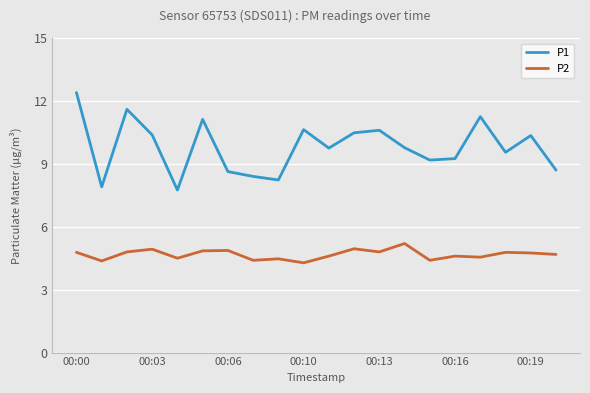

List the series in order of their peak value, highest first.

P1, P2